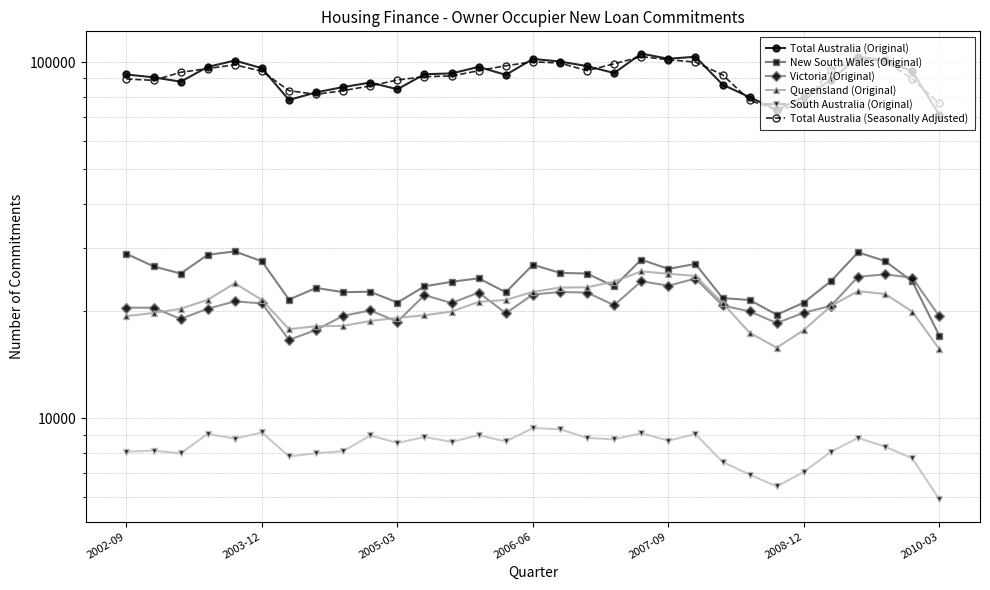

What is the minimum value for South Australia (Original)?

5924